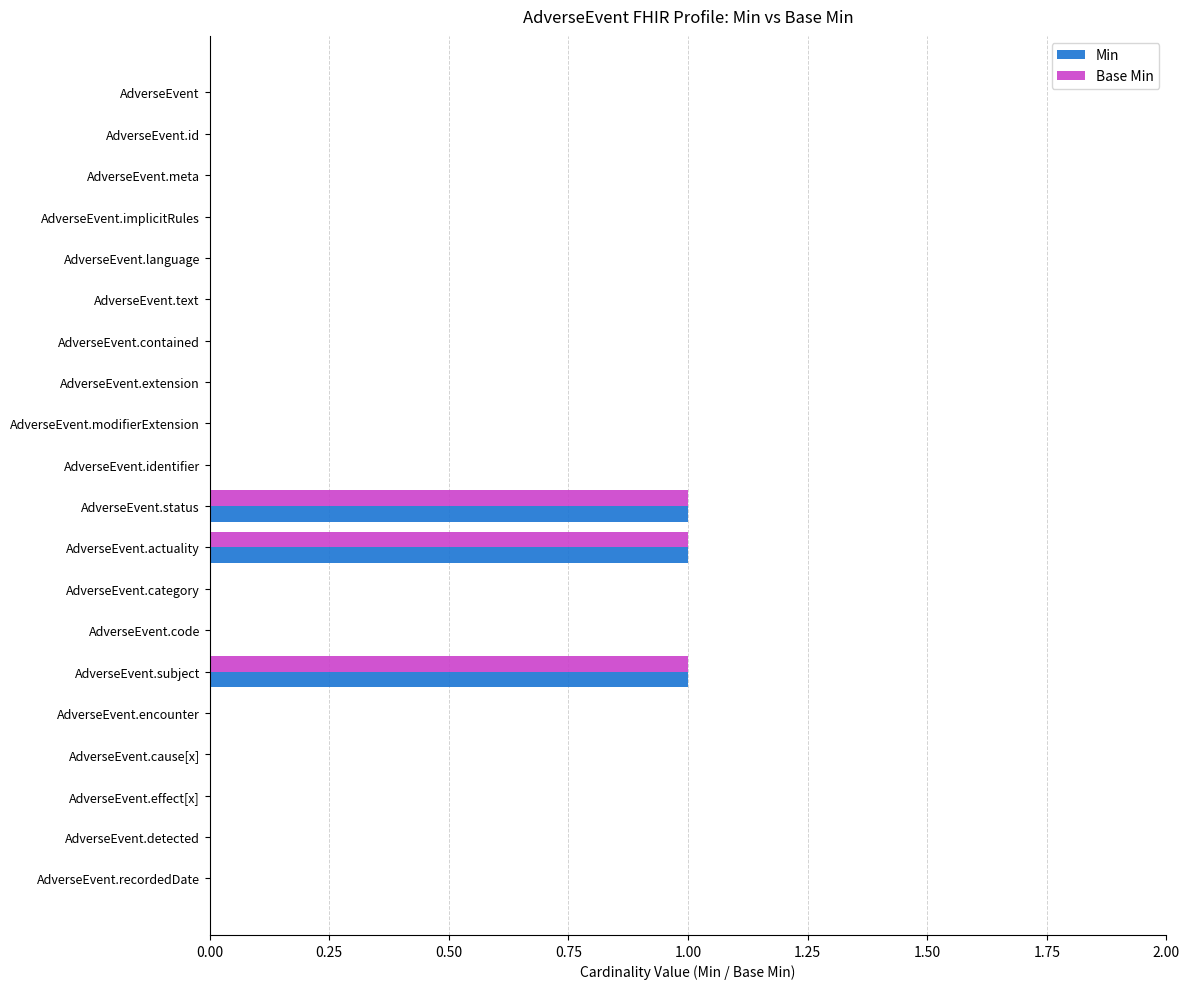

Is it true that Min equals 0 at AdverseEvent.contained?

True